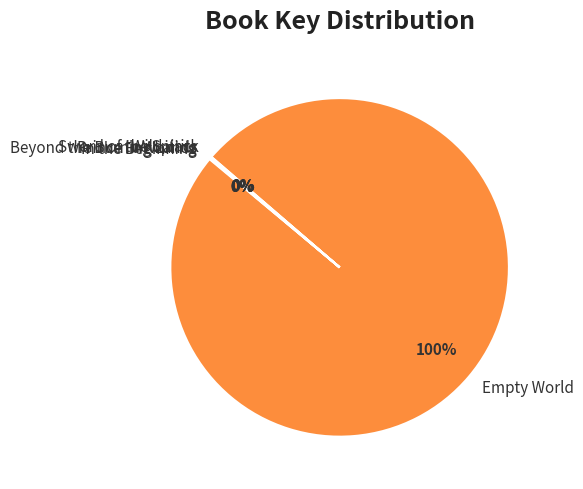

To the nearest percent, what percentage of the pie is Empty World?

100%